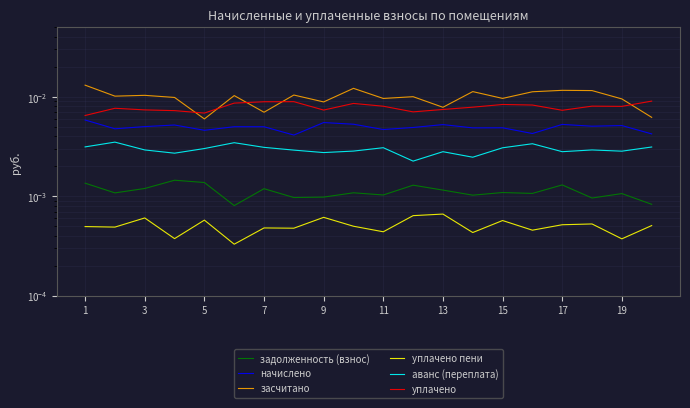

How many series are shown in this chart?

6